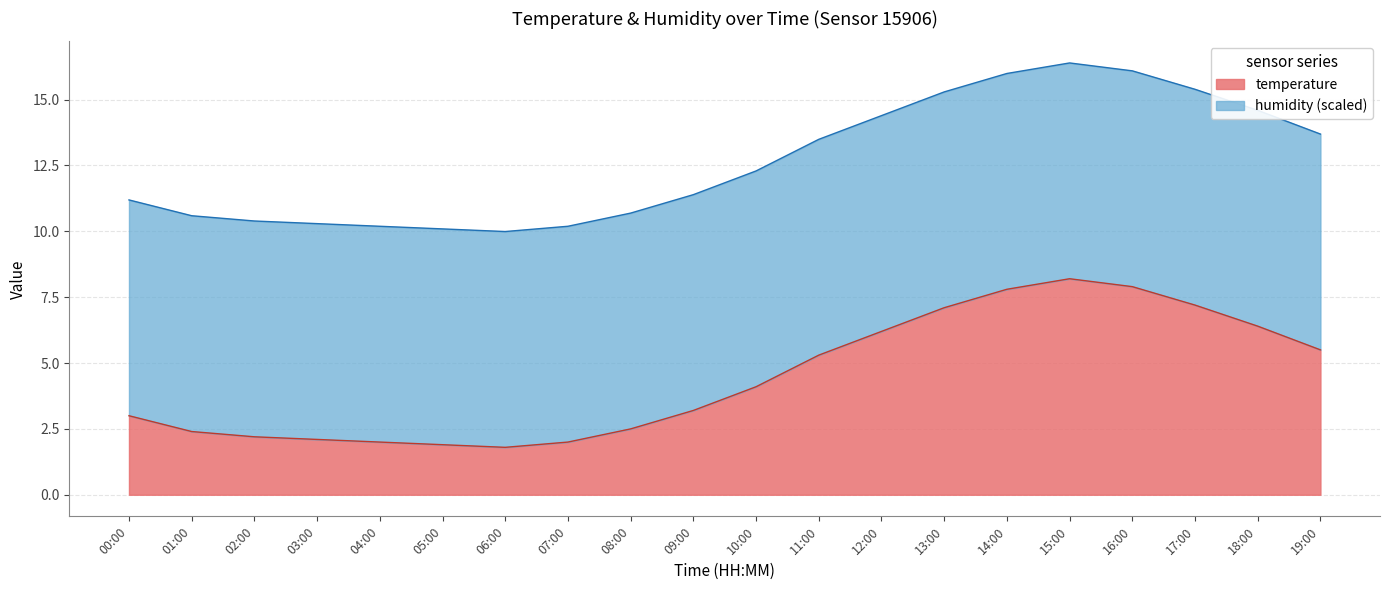

What is the difference between the maximum and minimum values?

6.4